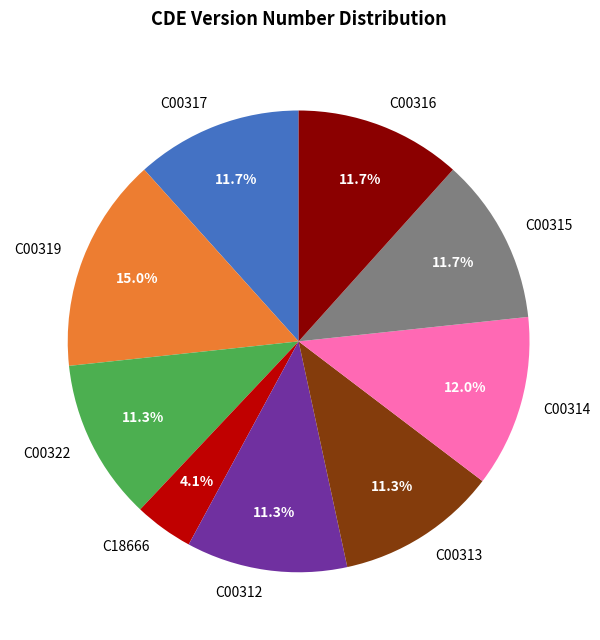

Approximately how many times larger is the value at C00314 compared to C00313?

1.1